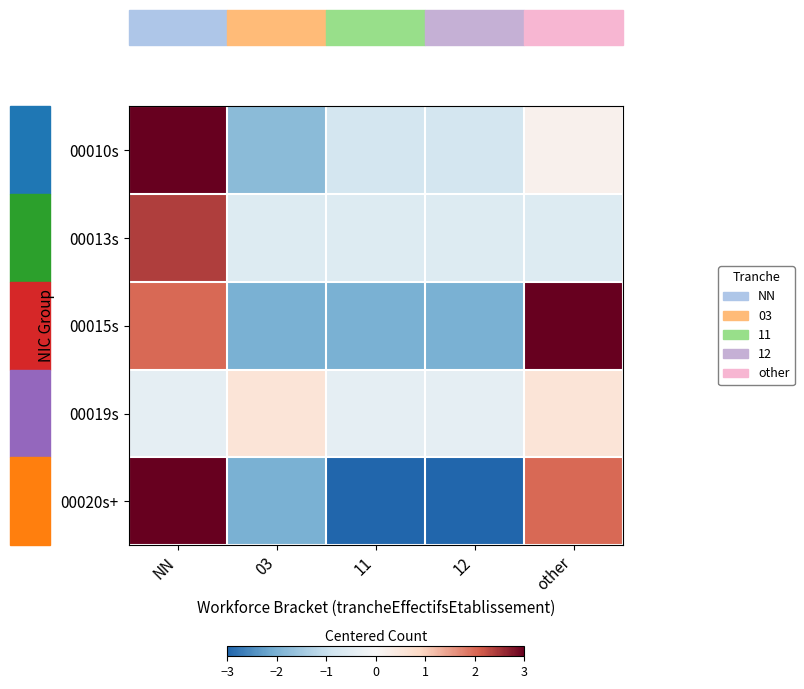

What is the total value across all series at 11?

-6.8